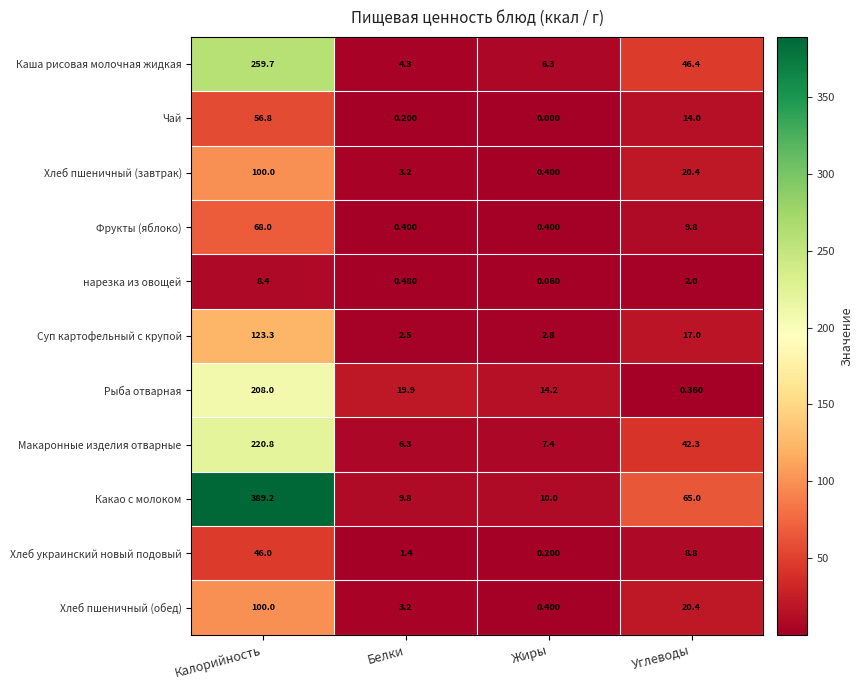

Which series has the largest total across all categories?

Какао с молоком